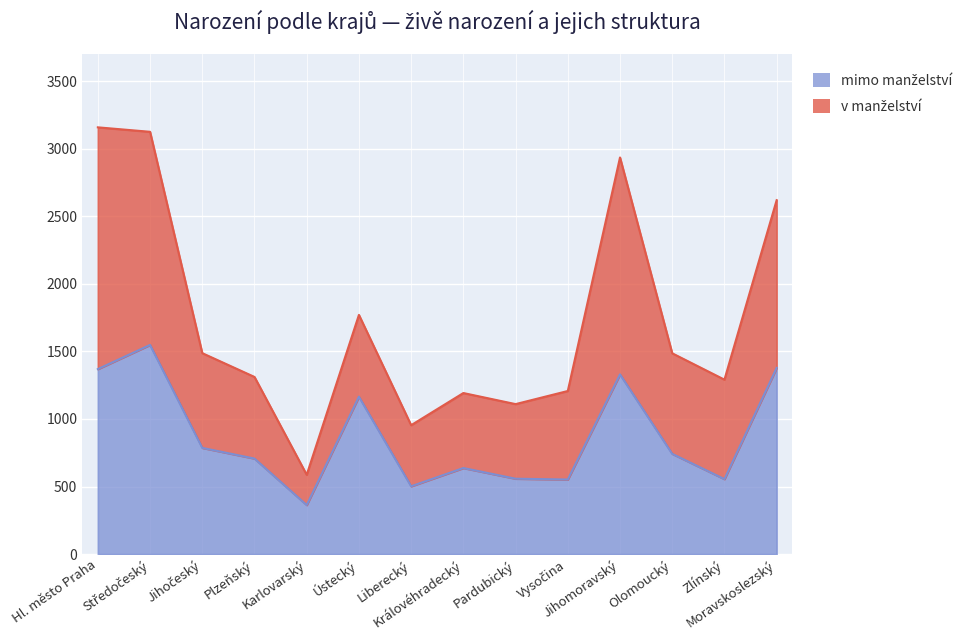

Is the value of mimo manželství at Plzeňský greater than the value of živě narozeni celkem at Ústecký?

No